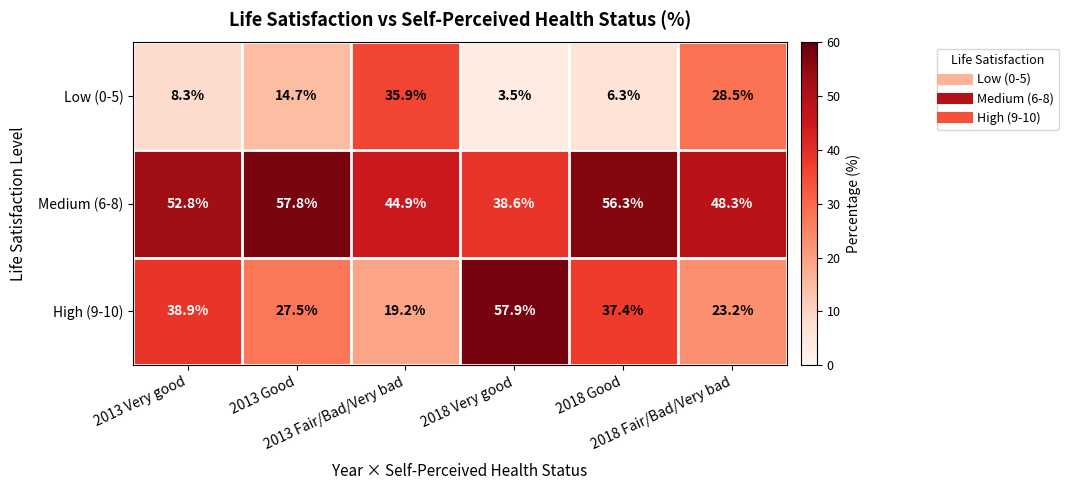

What is the sum of all High (9-10) values?

204.1